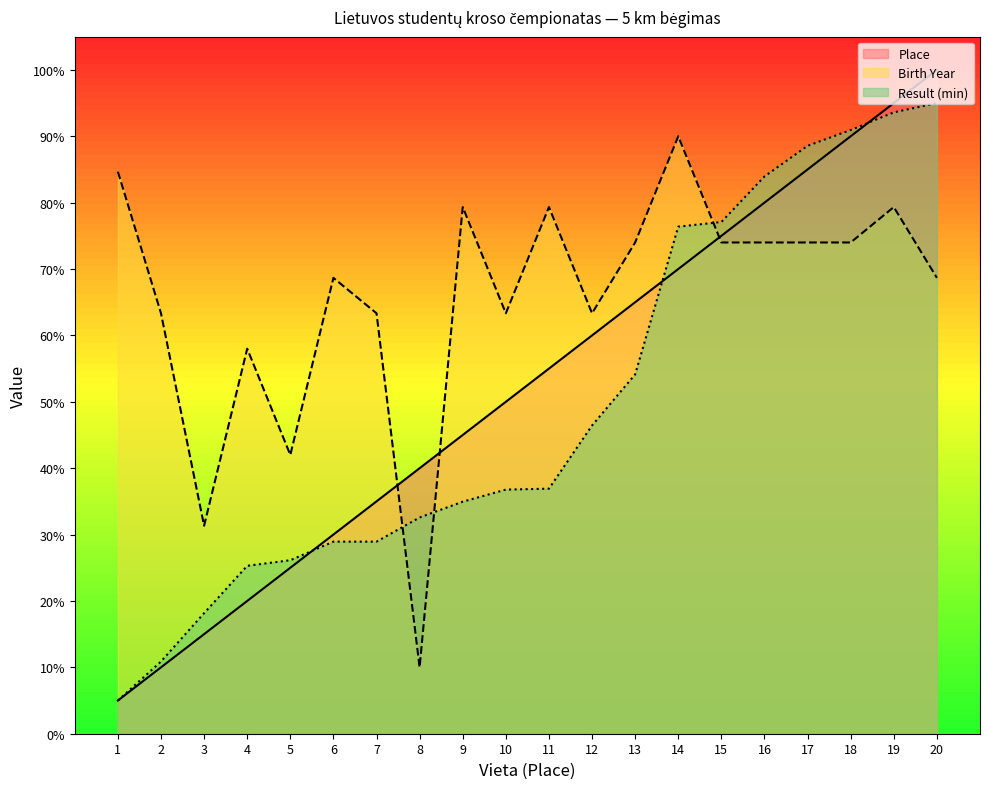

Does the chart have visible grid lines?

No